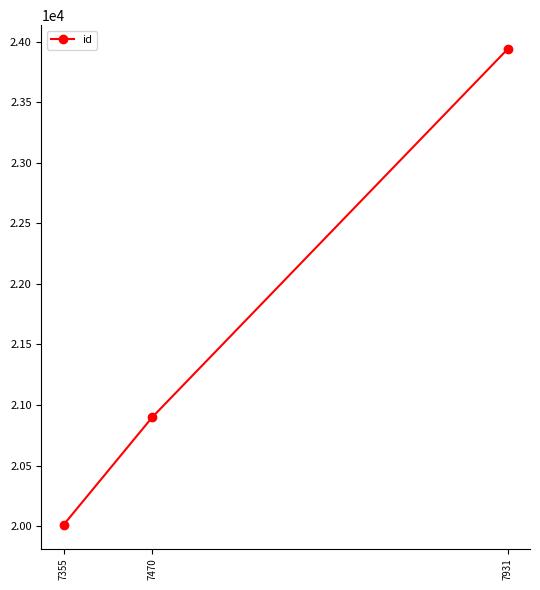

What is the average value?

21617